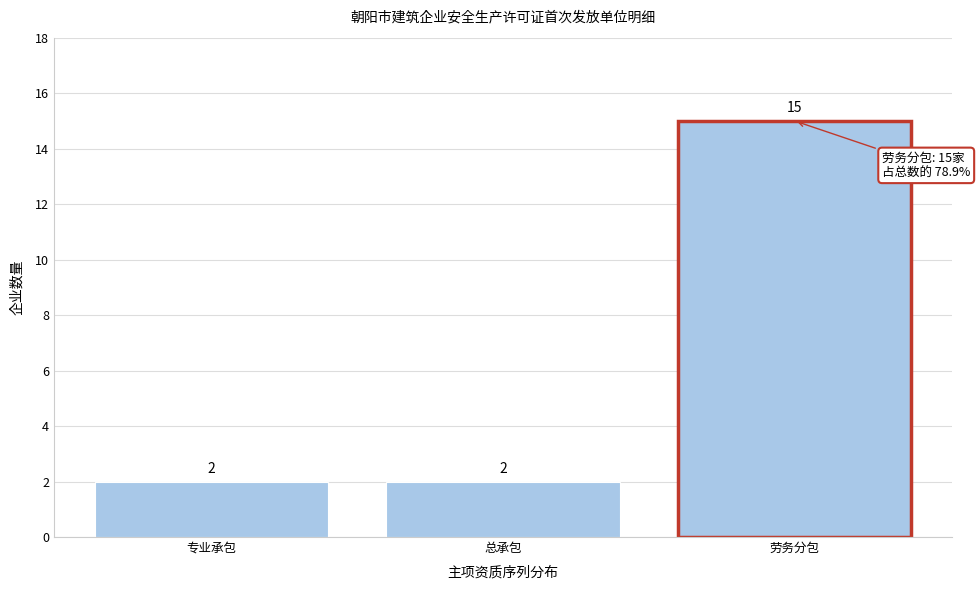

Reading right to left, what are all the values shown in this chart?

劳务分包=15	总承包=2	专业承包=2